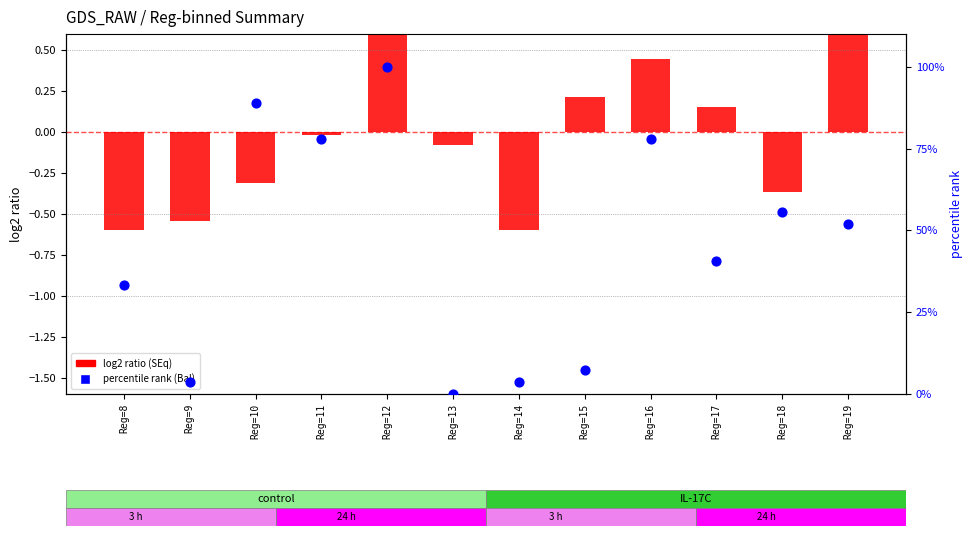

Is the value of log2 ratio (SEq) at Reg=19 greater than the value of percentile rank within sample (Bal) at Reg=8?

No